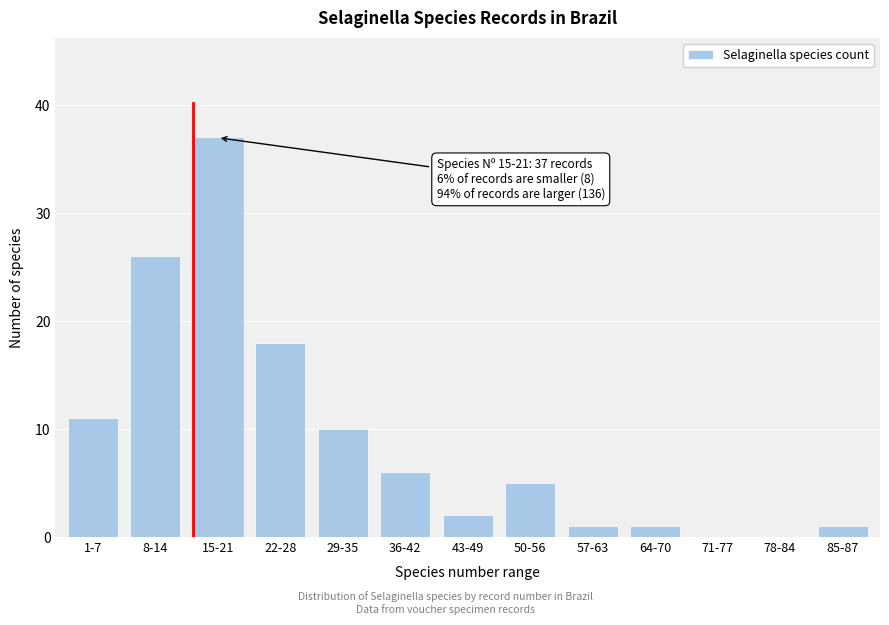

Reading left to right, what are all the values shown in this chart?

1-7=11	8-14=26	15-21=37	22-28=18	29-35=10	36-42=6	43-49=2	50-56=5	57-63=1	64-70=1	71-77=0	78-84=0	85-87=1